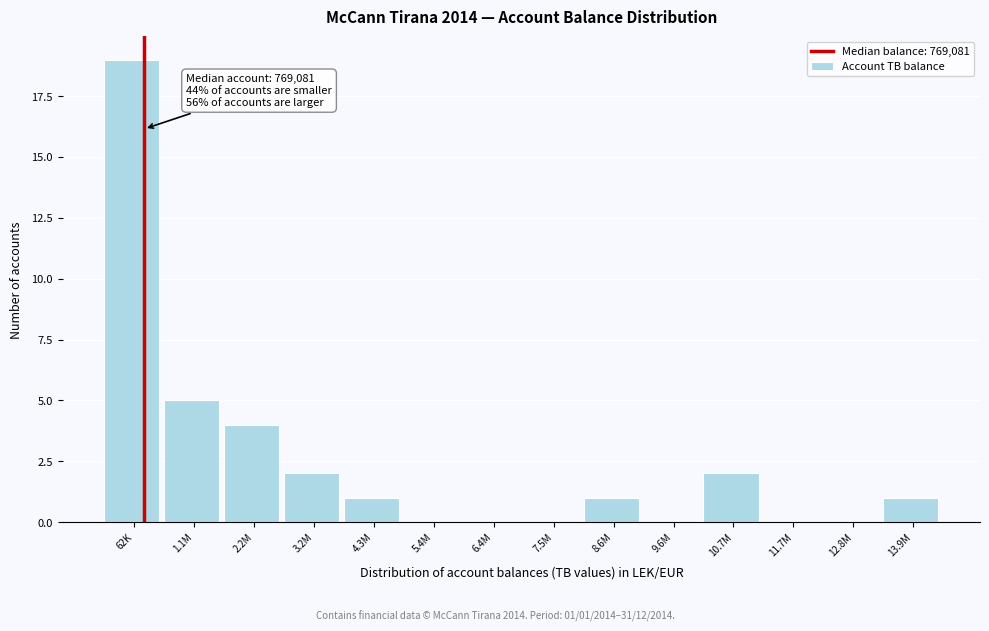

Reading left to right, list all the values displayed in this chart.

62K=19	1.1M=5	2.2M=4	3.2M=2	4.3M=1	5.4M=0	6.4M=0	7.5M=0	8.6M=1	9.6M=0	10.7M=2	11.7M=0	12.8M=0	13.9M=1